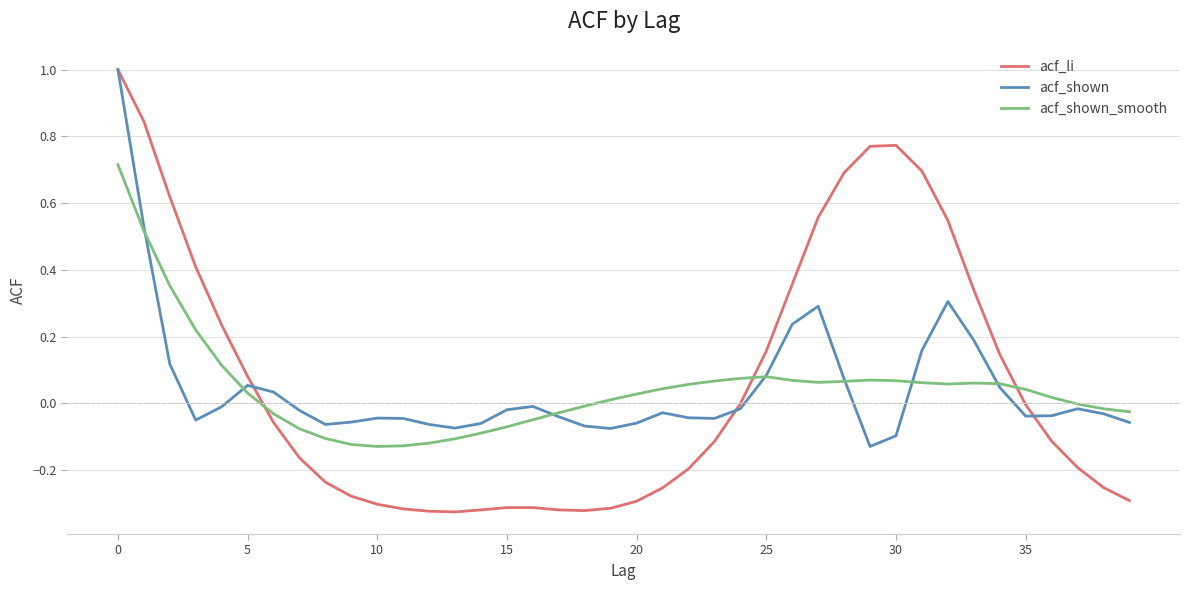

Which series has the widest spread of values?

acf_li